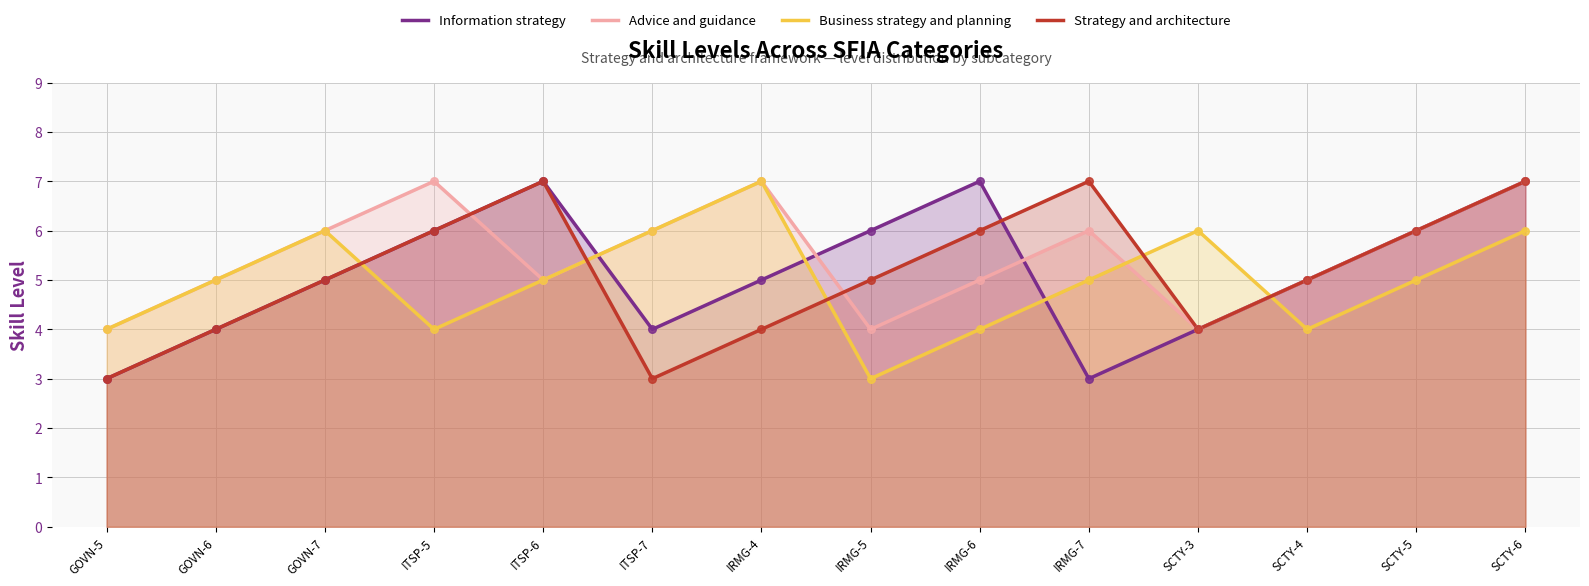

Which series contains the highest Y value?

Information strategy